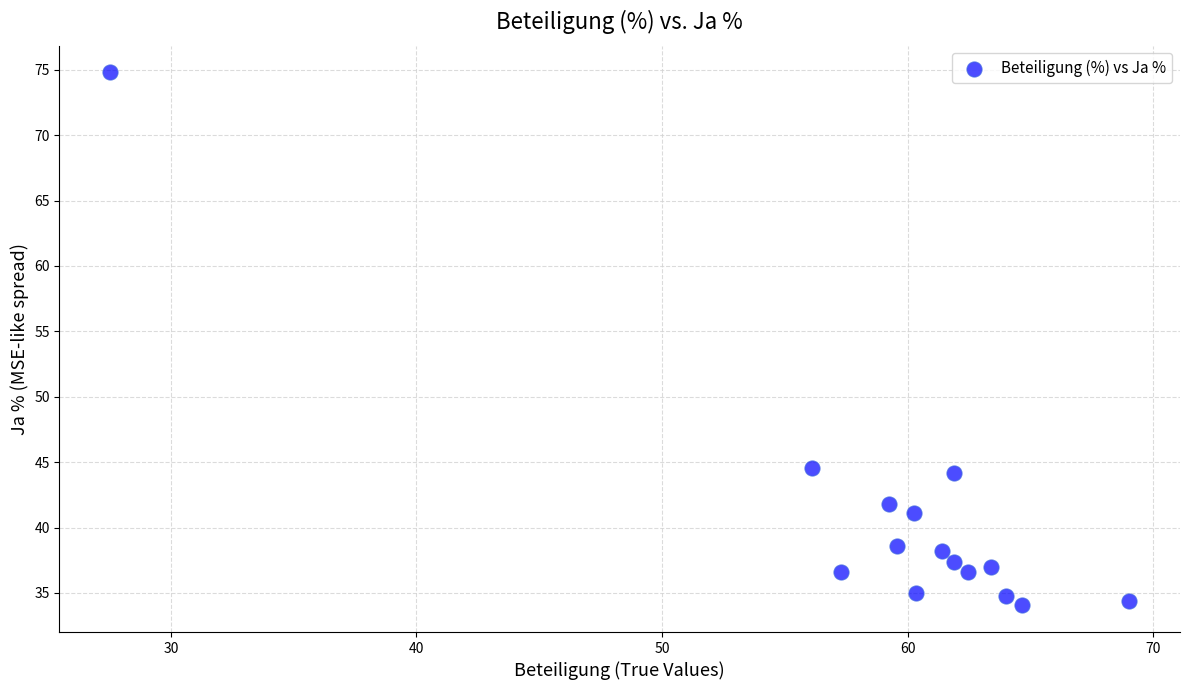

What is the range of X values (max minus min)?

41.5